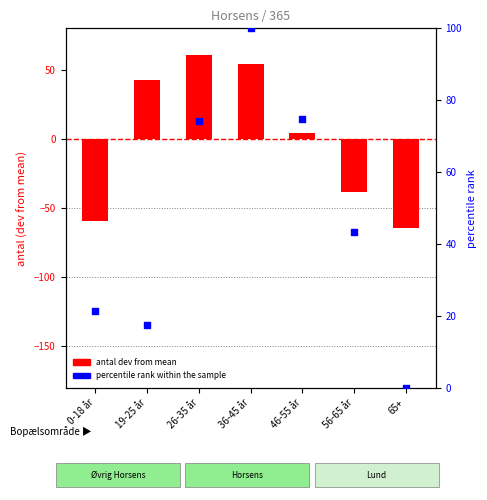

At how many categories does at least one series exceed 2?

6